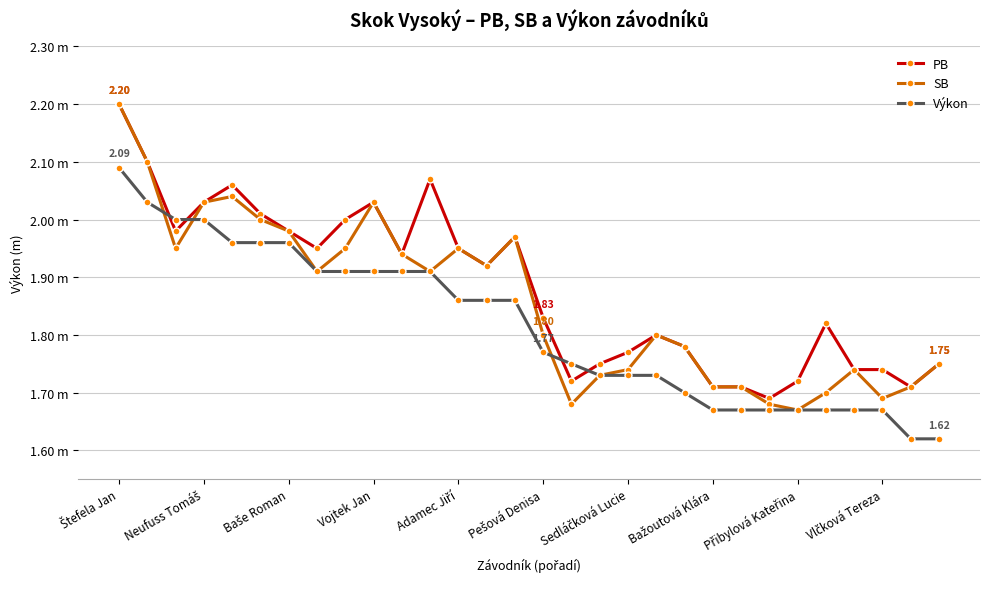

At which category is the sum across all series the highest?

Štefela Jan